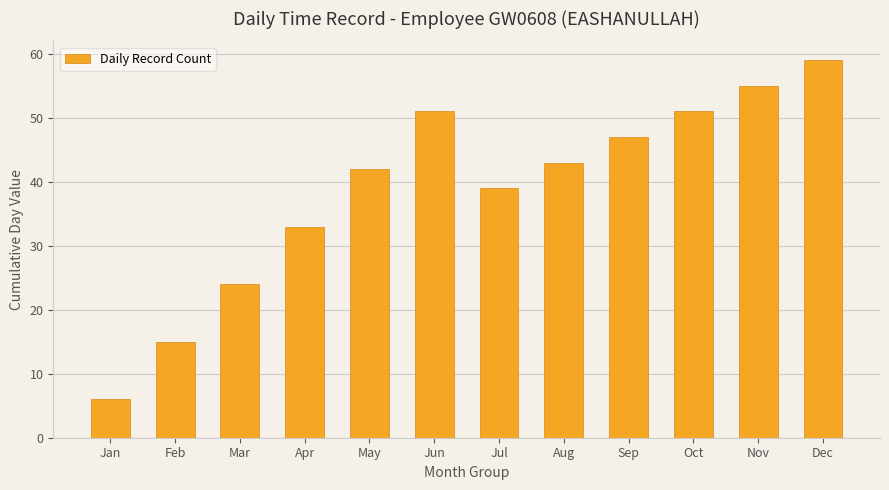

What value does the data have at Sep?

47